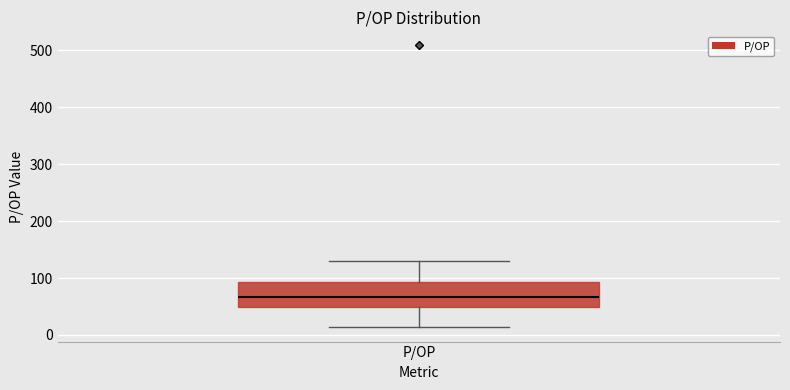

Transcribe this box plot: give where the median line is, the range the box spans, and where the two whiskers end, as read against the y-axis. The values are not printed on the chart, so give them approximately, as read against the axis.

median 70, box 50 to 90, whiskers 10 to 130